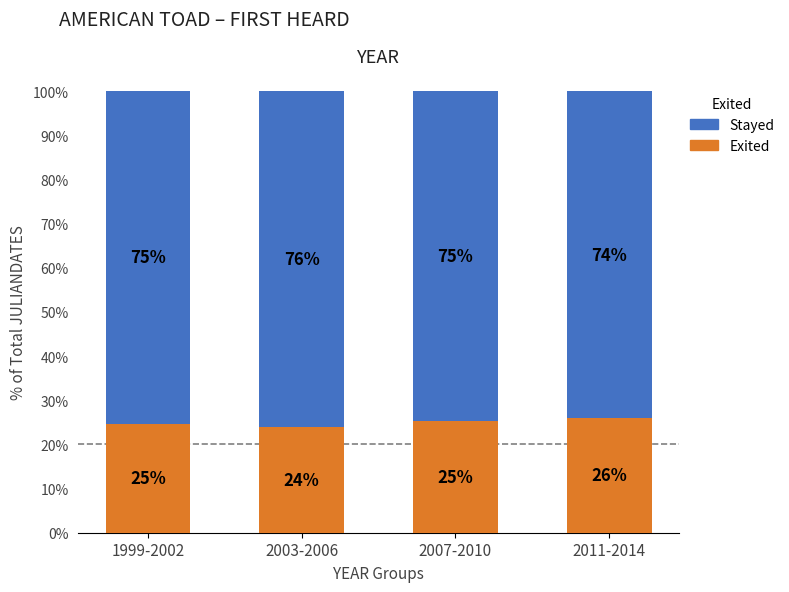

What is the approximate value of Exited at 2011-2014?

25.9